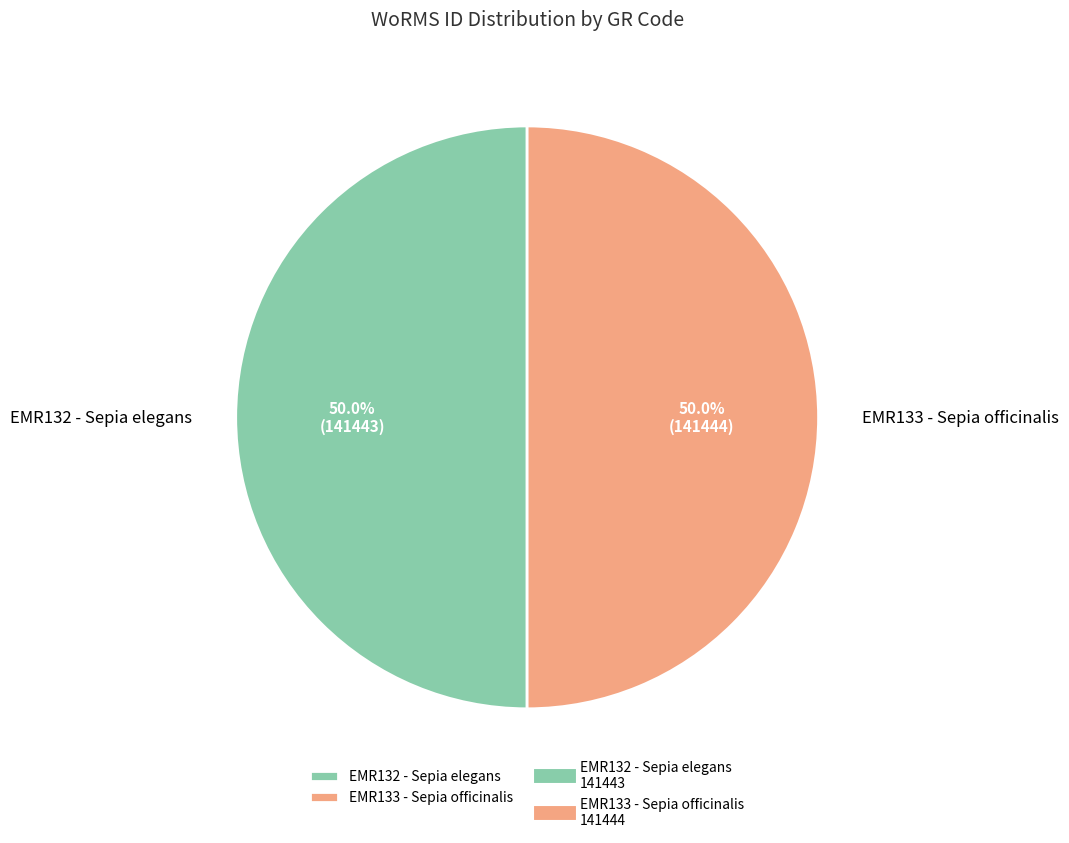

How many segments does this pie chart have?

2